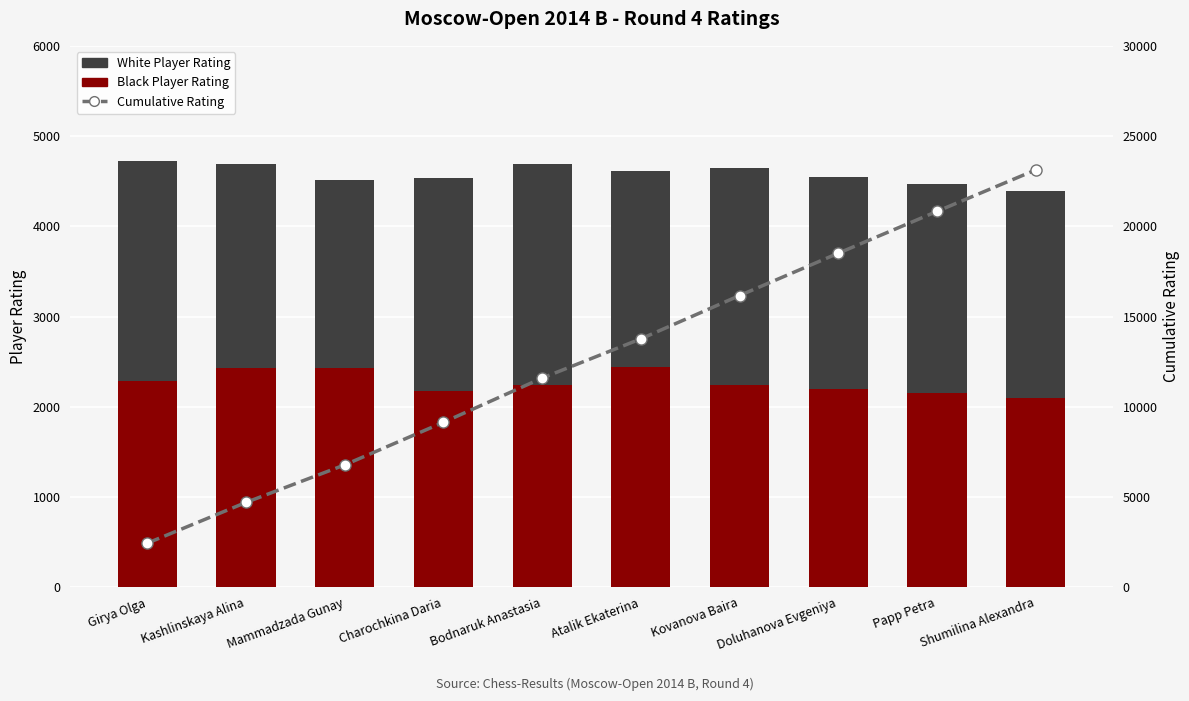

At how many categories does at least one series exceed 22440?

1